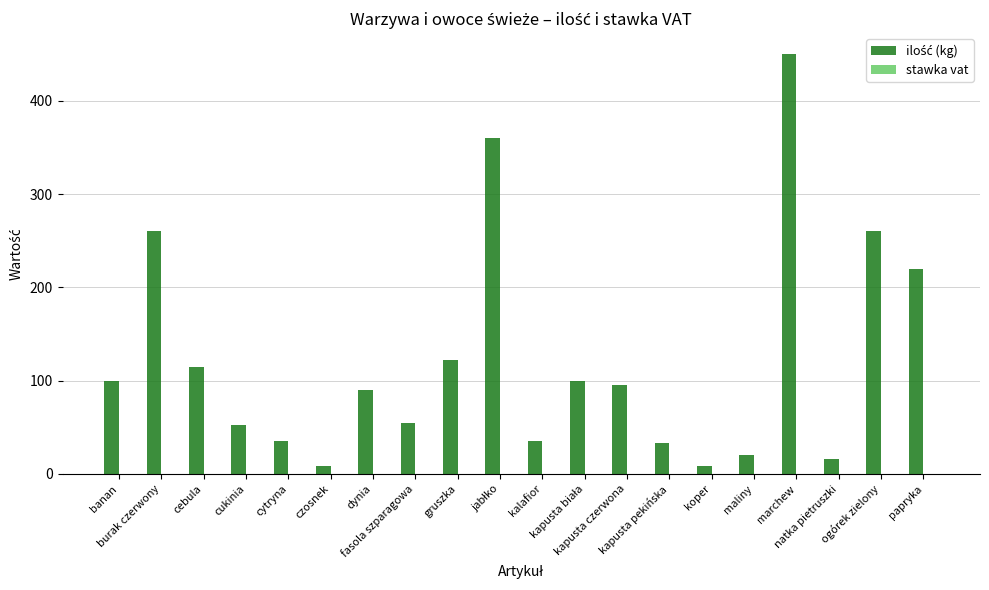

Reading left to right, extract all data points from this chart.

ilość (kg): banan=100.0	burak czerwony=260.0	cebula=115.0	cukinia=53.0	cytryna=35.0	czosnek=8.0	dynia=90.0	fasola szparagowa=55.0	gruszka=122.0	jabłko=360.0	kalafior=35.0	kapusta biała=100.0	kapusta czerwona=95.0	kapusta pekińska=33.0	koper=8.0	maliny=20.0	marchew=450.0	natka pietruszki=16.0	ogórek zielony=260.0	papryka=220.0
stawka vat: banan=0.1	burak czerwony=0.1	cebula=0.1	cukinia=0.1	cytryna=0.1	czosnek=0.1	dynia=0.1	fasola szparagowa=0.1	gruszka=0.1	jabłko=0.1	kalafior=0.1	kapusta biała=0.1	kapusta czerwona=0.1	kapusta pekińska=0.1	koper=0.1	maliny=0.1	marchew=0.1	natka pietruszki=0.2	ogórek zielony=0.1	papryka=0.1